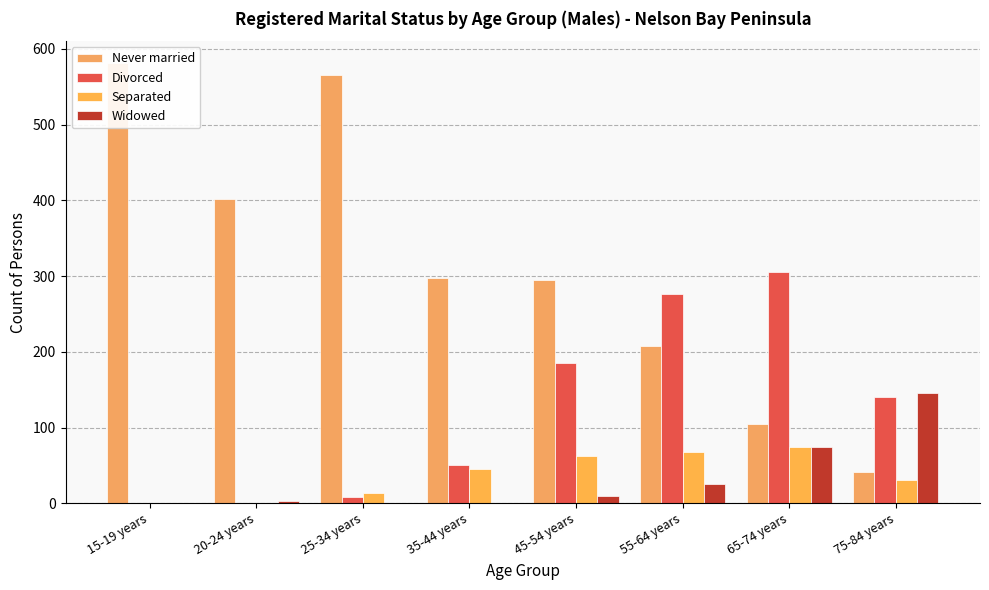

What position from the left is 15-19 years?

1